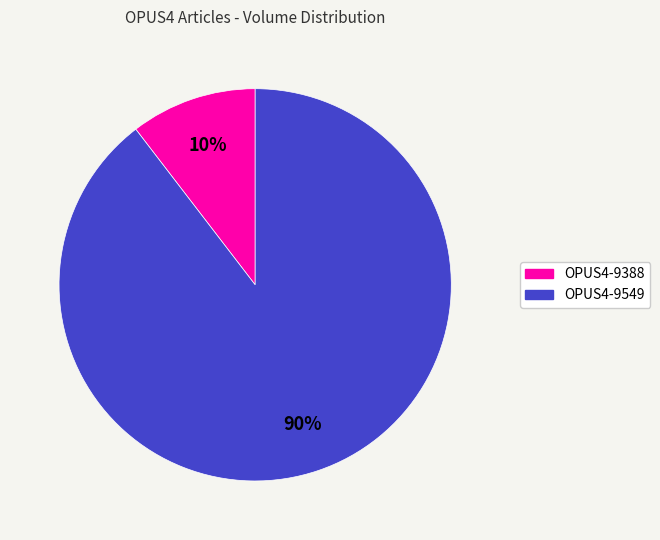

True or false: OPUS4-9388 accounts for 1% of the total.

False